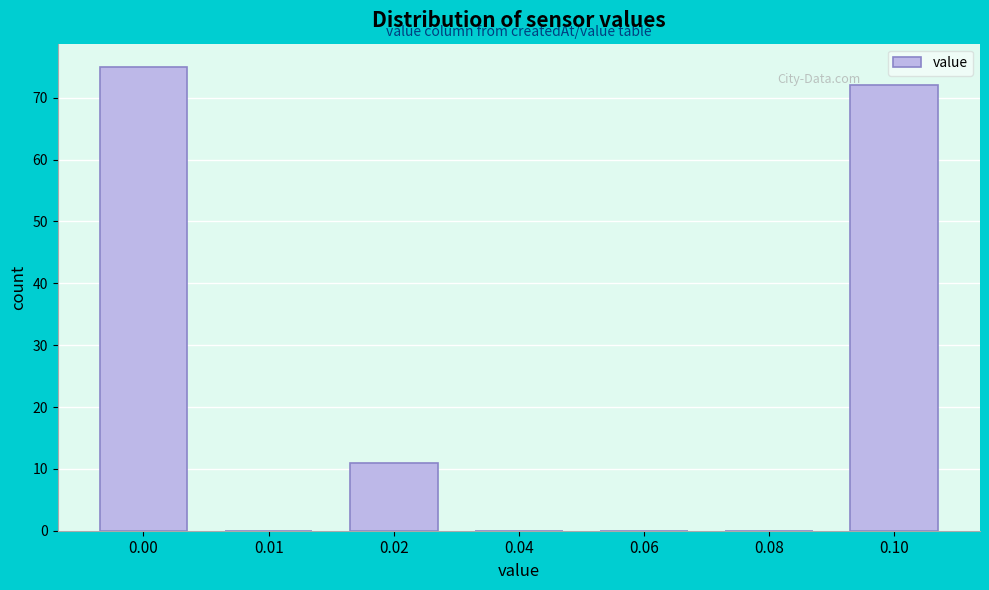

Reading left to right, list all the values displayed in this chart.

0.00=75	0.01=0	0.02=11	0.04=0	0.06=0	0.08=0	0.10=72